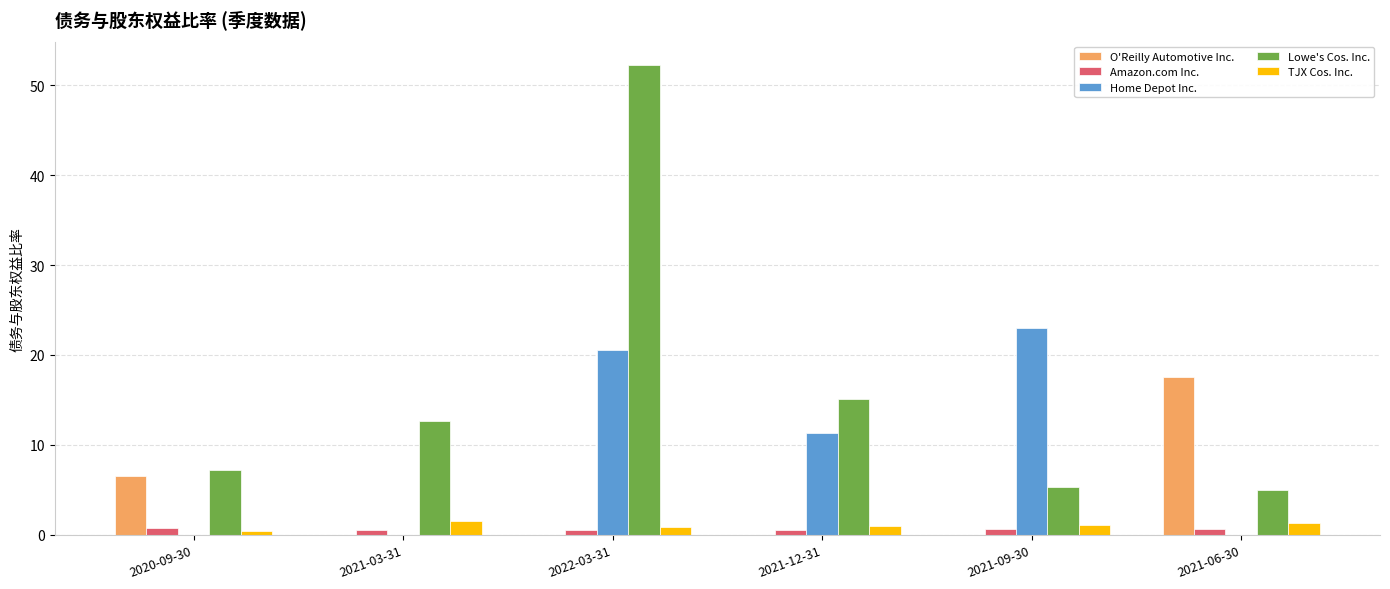

The value of O'Reilly Automotive Inc. at 2022-03-31 is 6.3. True or false?

False